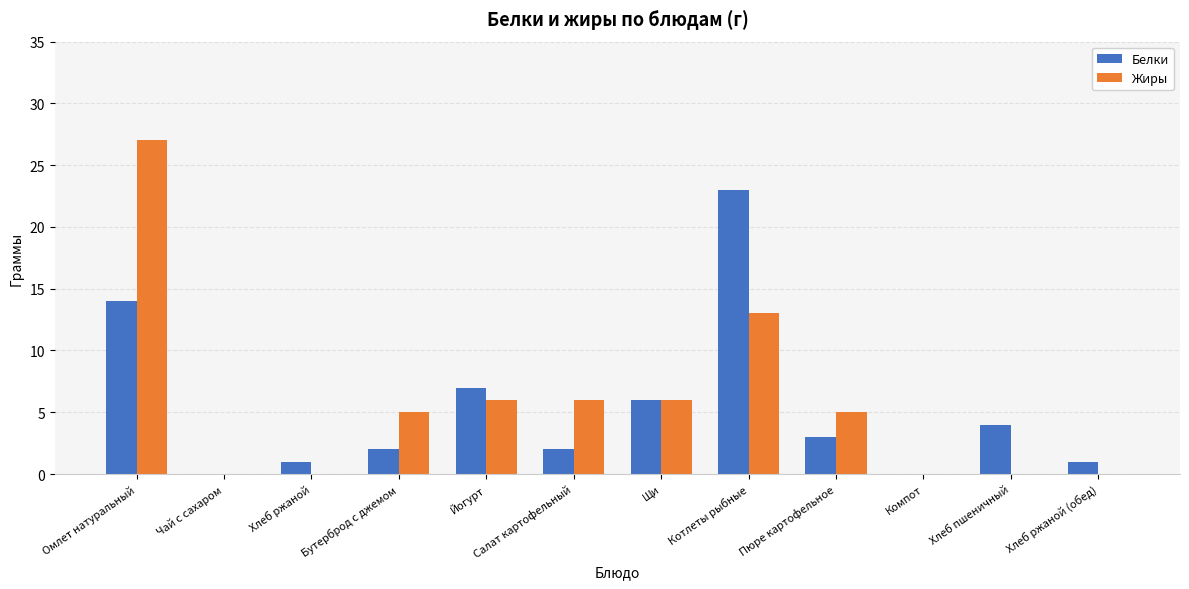

Reading left to right, extract all data points from this chart.

Белки: Омлет натуральный=14	Чай с сахаром=0	Хлеб ржаной=1	Бутерброд с джемом=2	Йогурт=7	Салат картофельный=2	Щи=6	Котлеты рыбные=23	Пюре картофельное=3	Компот=0	Хлеб пшеничный=4	Хлеб ржаной (обед)=1
Жиры: Омлет натуральный=27	Чай с сахаром=0	Хлеб ржаной=0	Бутерброд с джемом=5	Йогурт=6	Салат картофельный=6	Щи=6	Котлеты рыбные=13	Пюре картофельное=5	Компот=0	Хлеб пшеничный=0	Хлеб ржаной (обед)=0